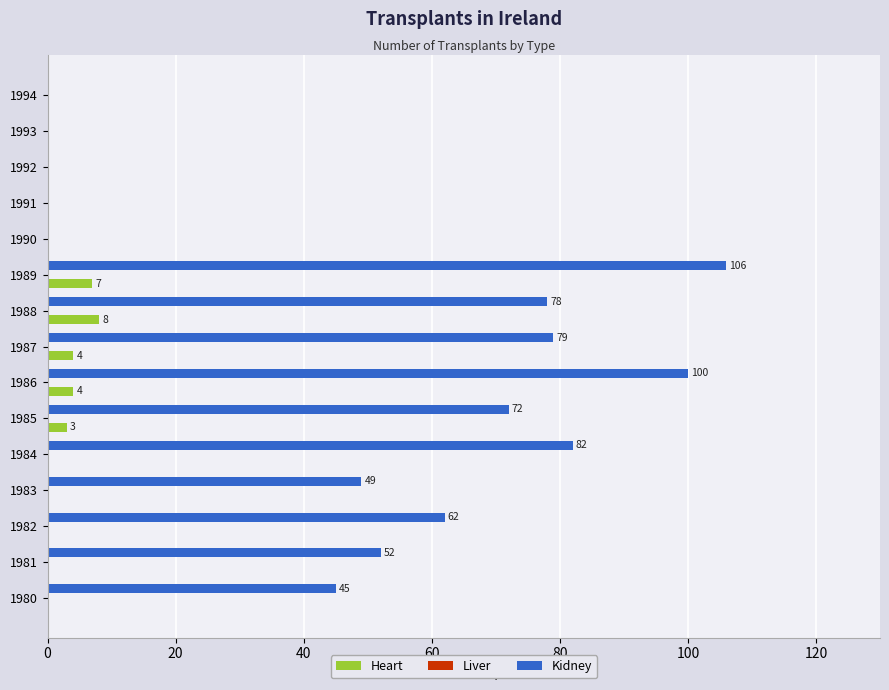

Is the value of Kidney at 1980 greater than the value of Heart at 1993?

Yes